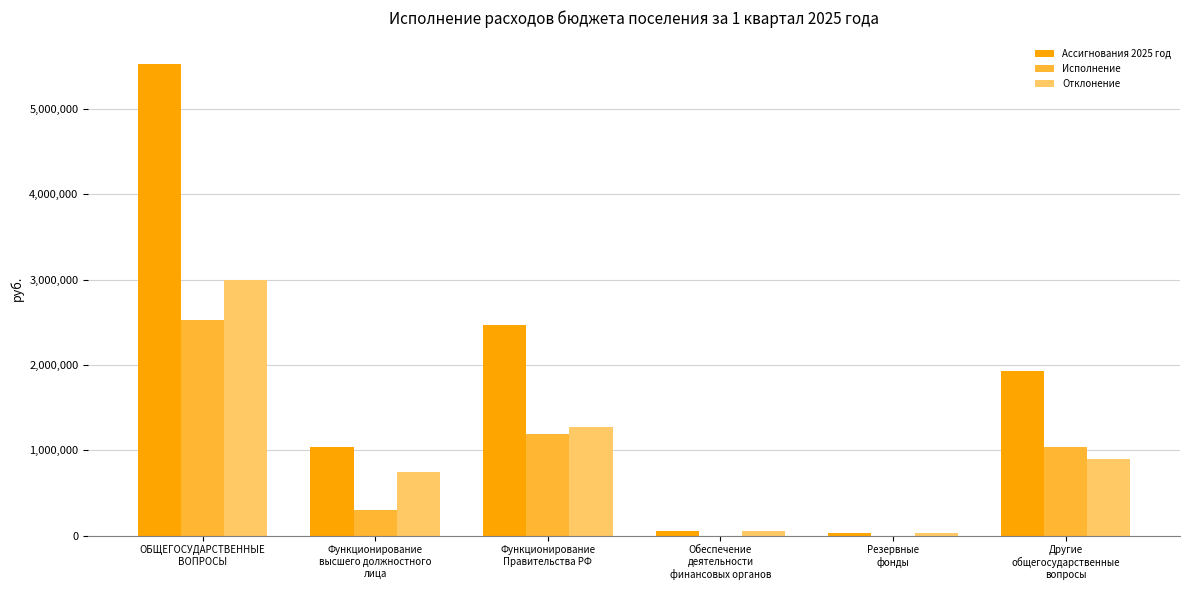

What is the greatest value displayed?

5528075.0